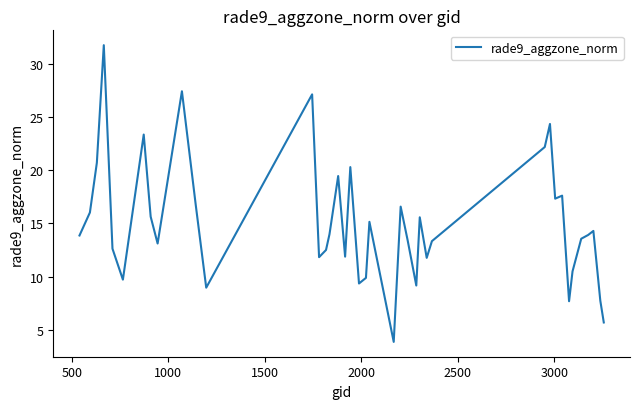

What is the difference between the maximum and minimum values?

27.9